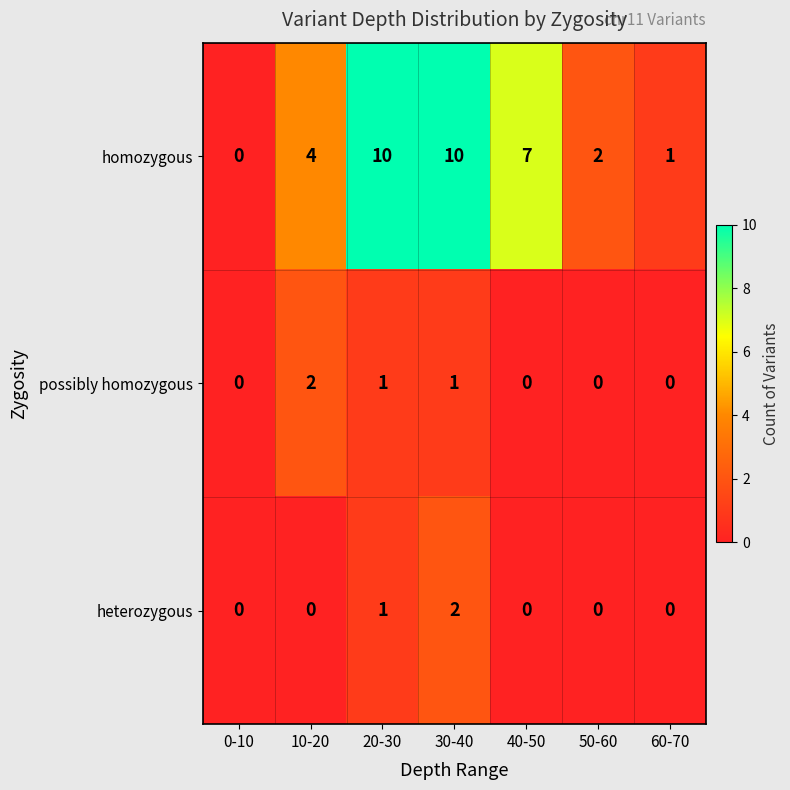

Which series has the largest total across all categories?

homozygous